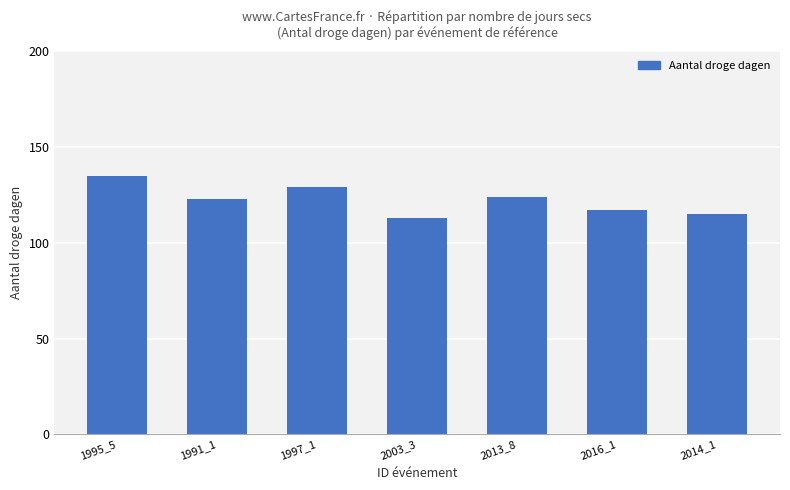

Reading left to right, what are all the values shown in this chart?

135	123	129	113	124	117	115